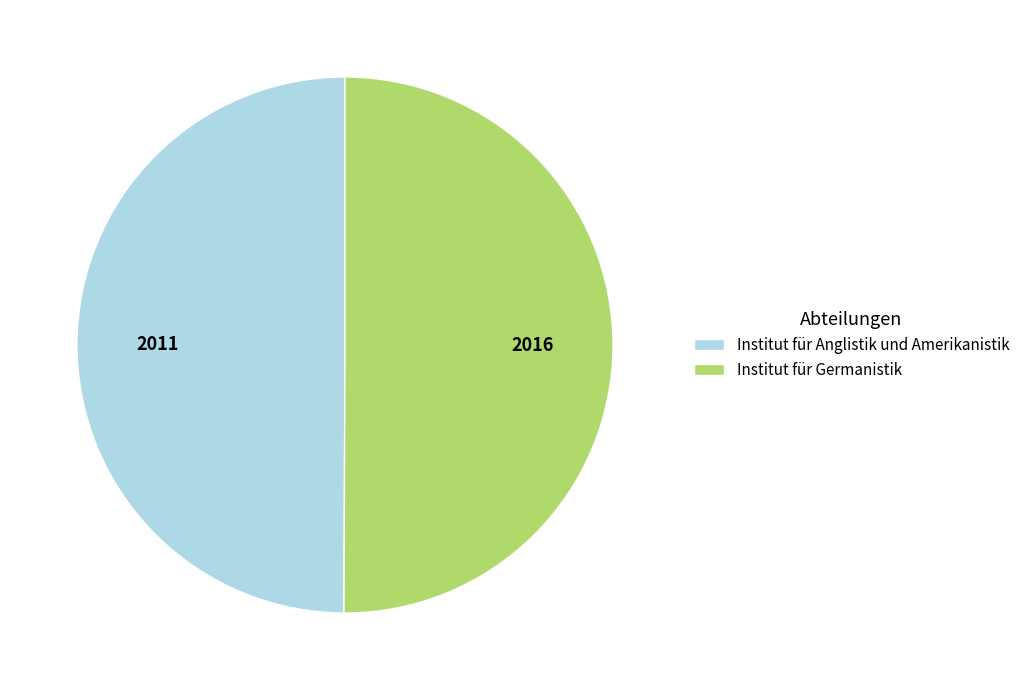

True or false: Institut für Germanistik accounts for 50% of the total.

True